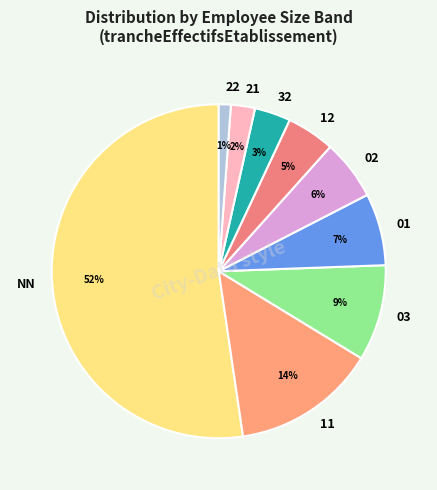

Rank the categories by value from highest to lowest.

NN, 11, 03, 01, 02, 12, 32, 21, 22